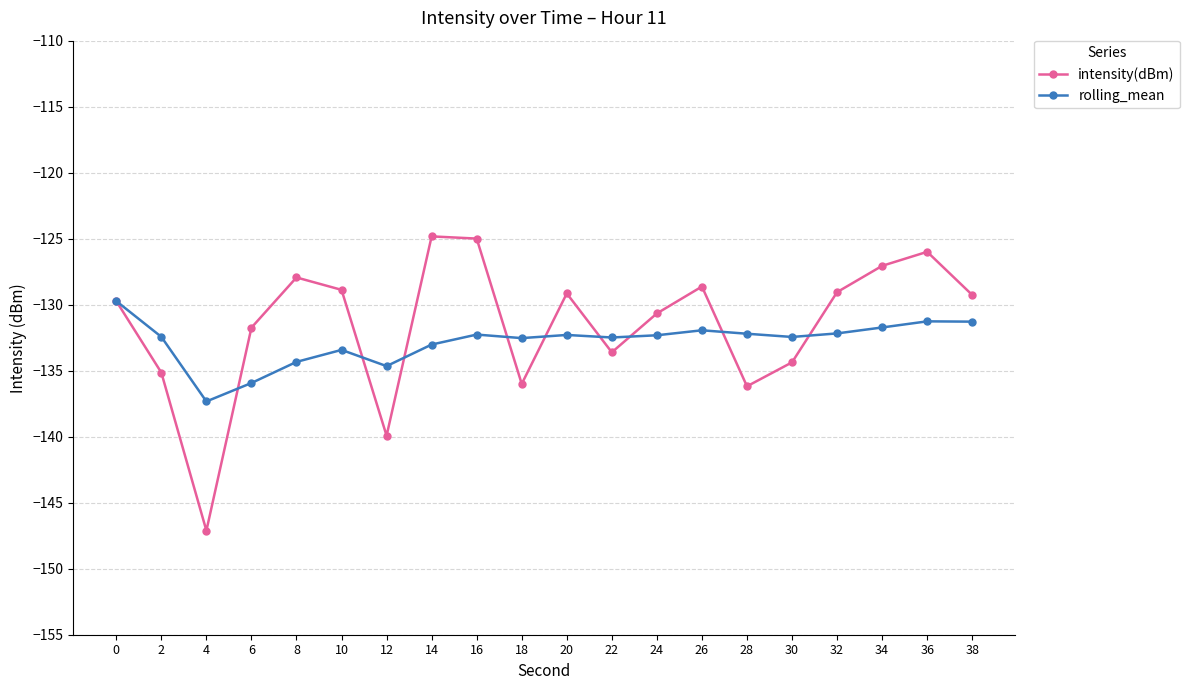

What is the sum of all intensity(dBm) values?

-2630.2